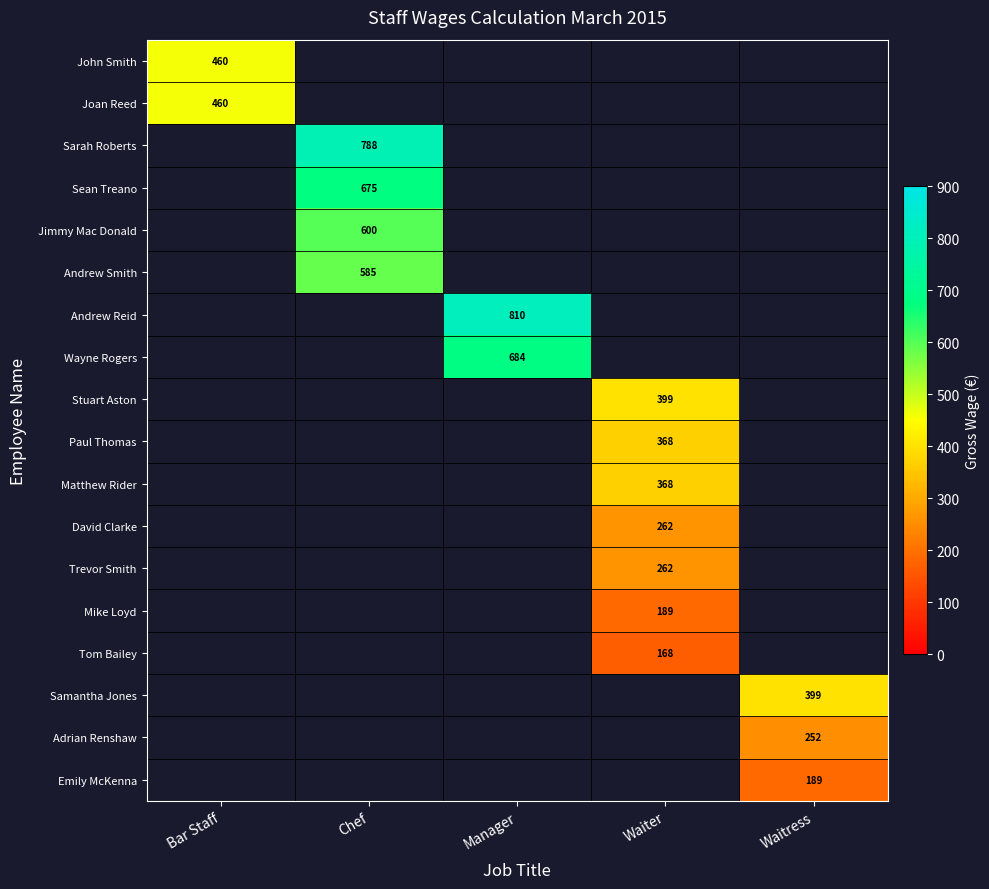

How many series are shown in this chart?

18